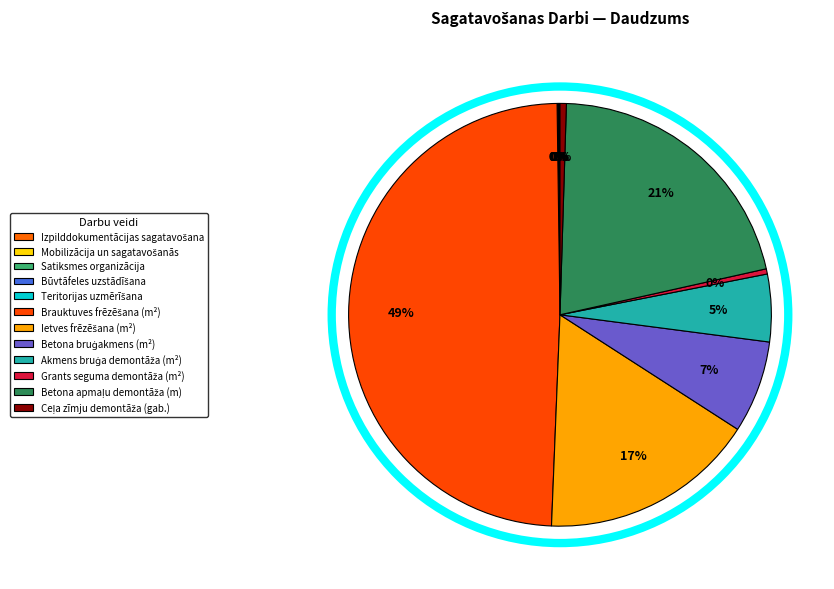

To the nearest percent, what is the average slice percentage?

8%